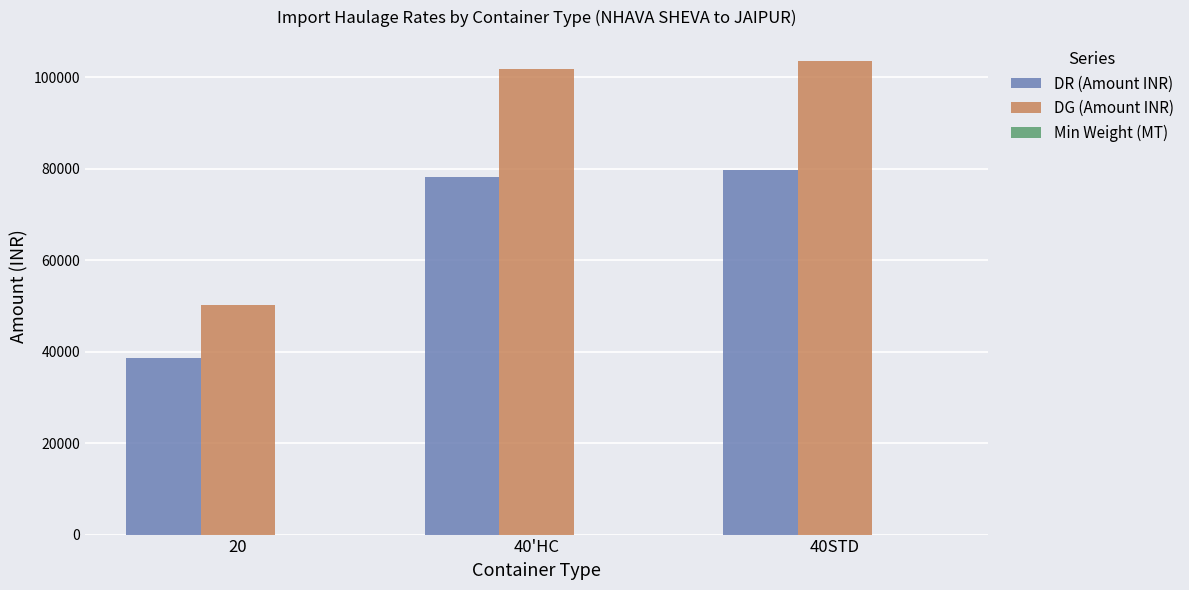

The value of DG (Amount INR) at 40'HC is 51069.6. True or false?

False